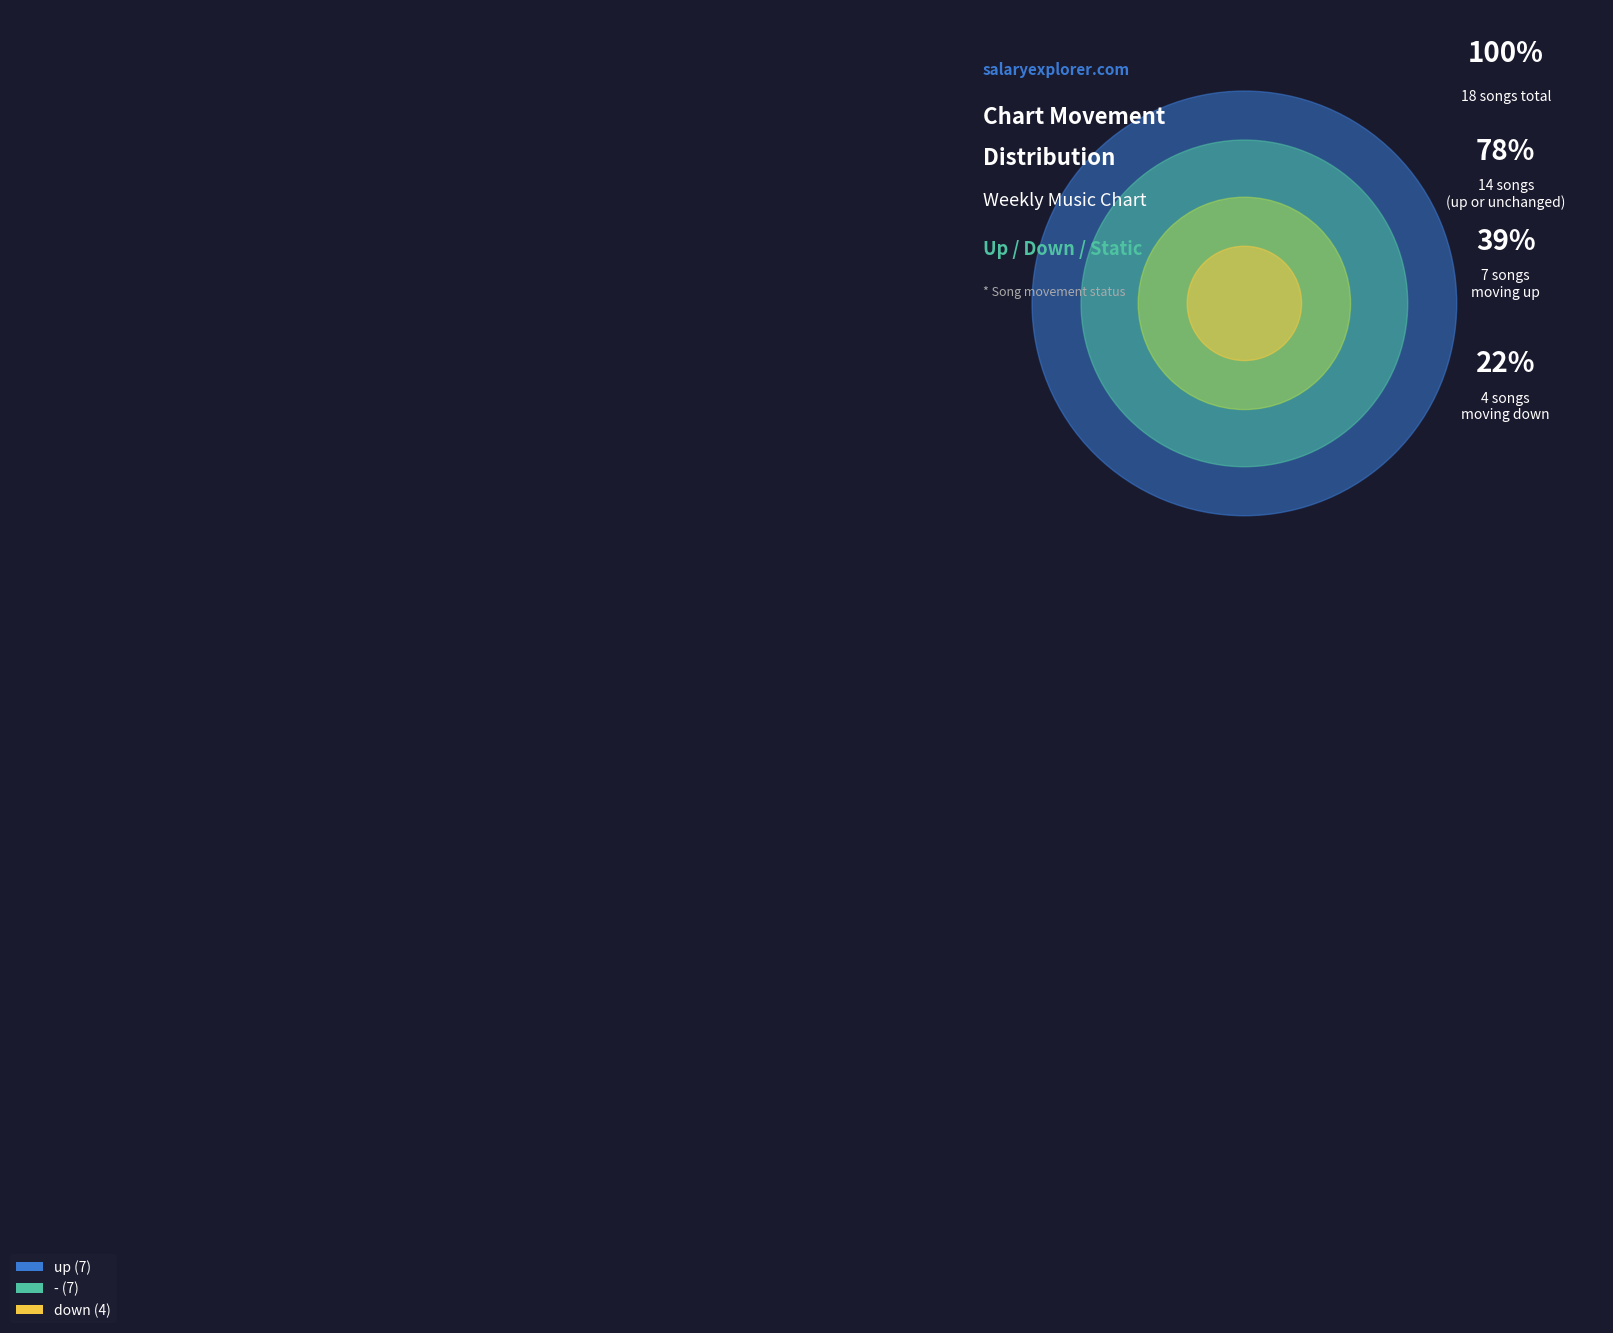

Is it true that up is 39% of the pie?

True